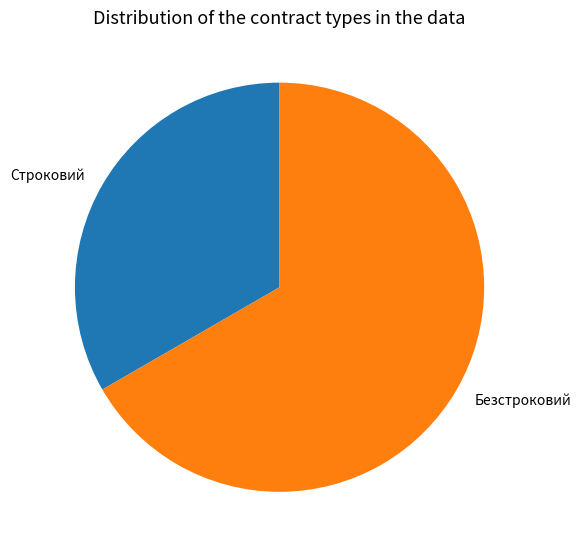

Which slice represents more than half of the pie?

Безстроковий